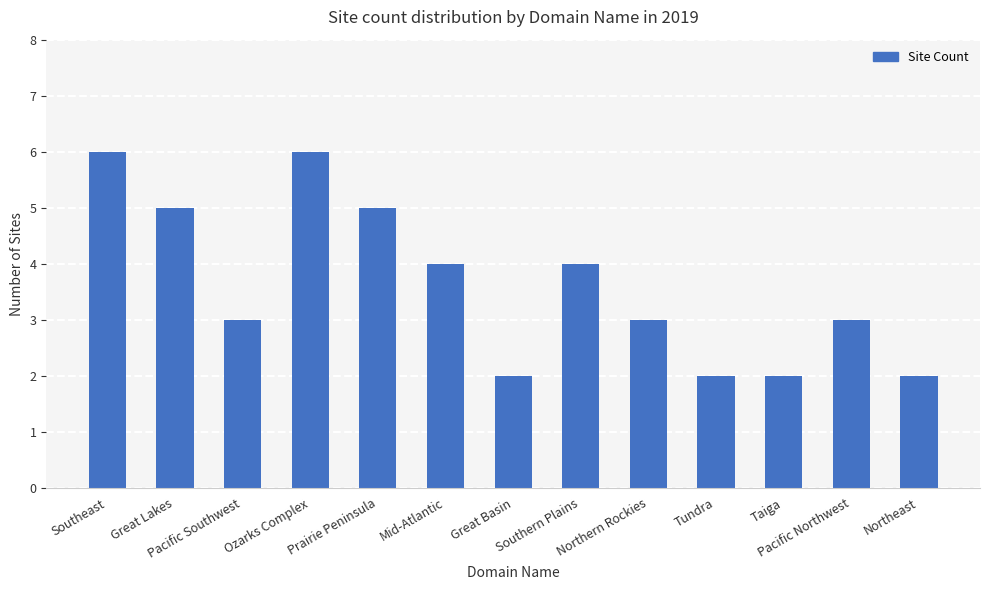

What is the maximum value shown in the chart?

6